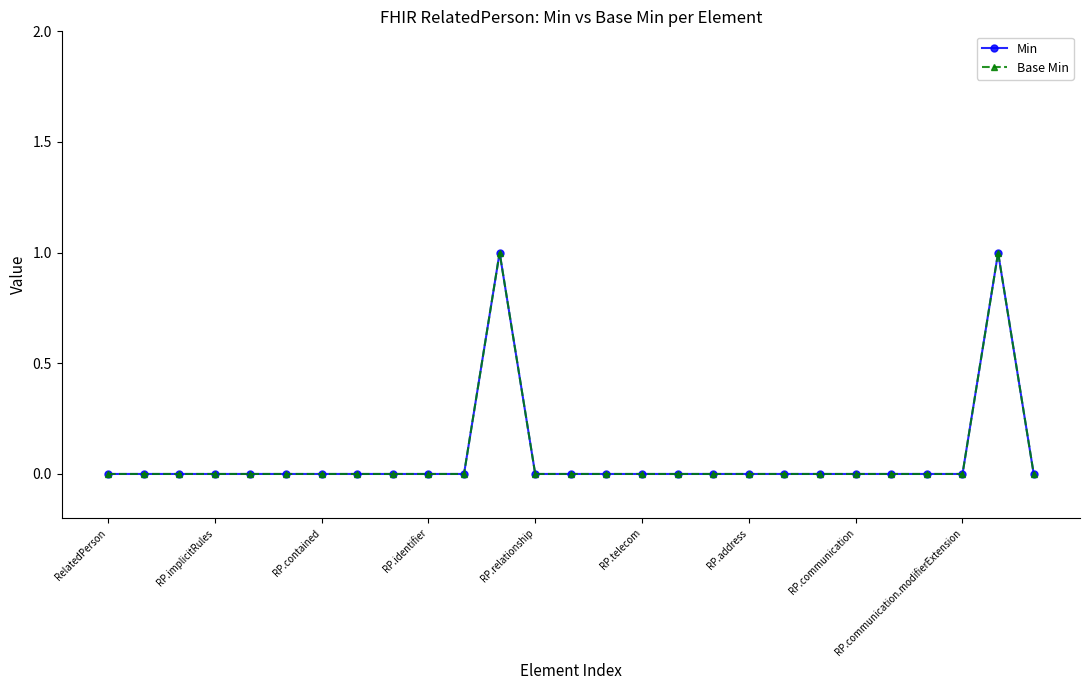

Does the chart have visible grid lines?

No